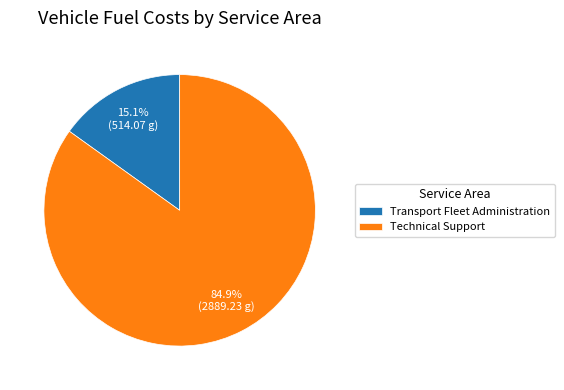

What is the largest slice in the pie chart?

Technical Support